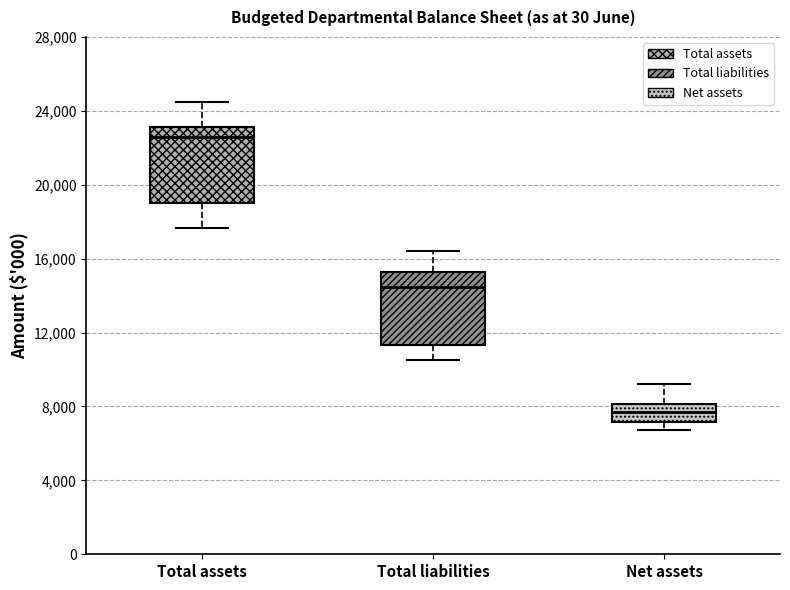

Reading left to right, read every box against the y-axis: the position of its median line, the range the box covers, and the ends of its whiskers. The values are not printed on the chart, so give them approximately, as read against the axis.

Total assets: median 22500, box 19000 to 23000, whiskers 17500 to 24500
Total liabilities: median 14500, box 11500 to 15500, whiskers 10500 to 16500
Net assets: median 7500, box 7000 to 8000, whiskers 7000 (just below the box's lower edge) to 9000